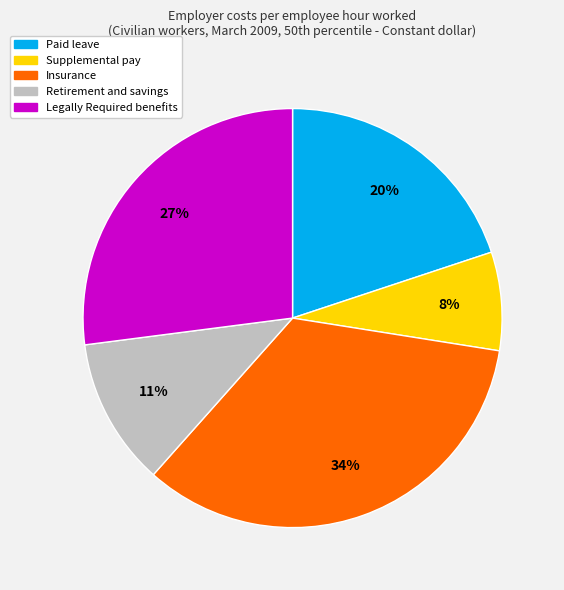

What percentage is the Retirement and savings slice, to the nearest percent?

11%